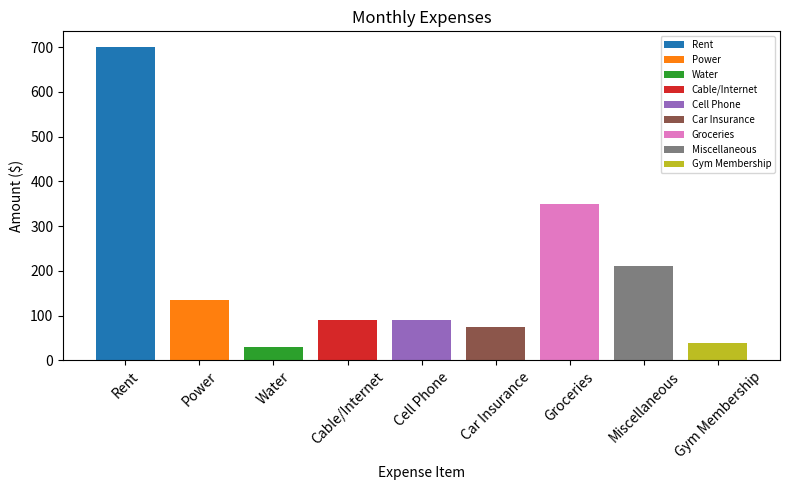

What position from the left is Water?

3